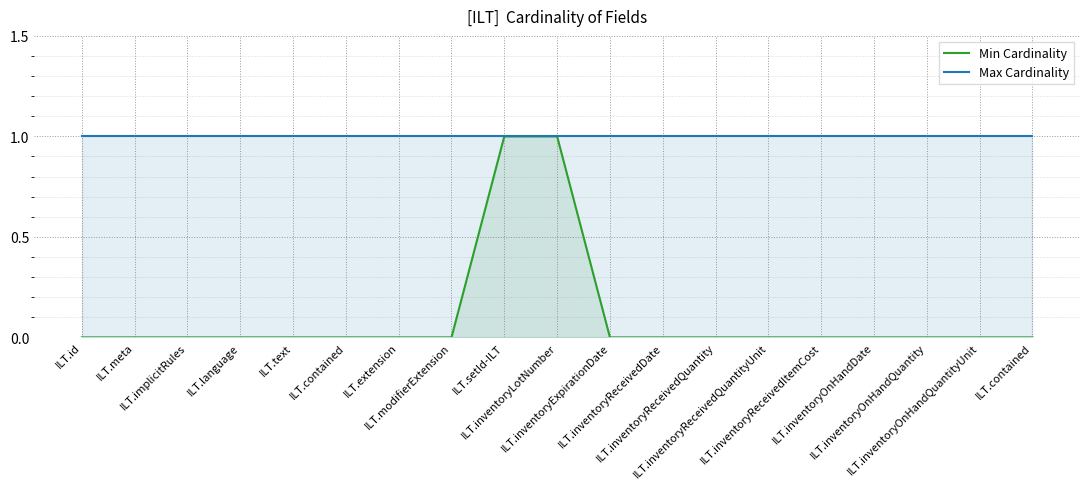

Rank the series by their average value, from highest to lowest.

Max Cardinality, Min Cardinality